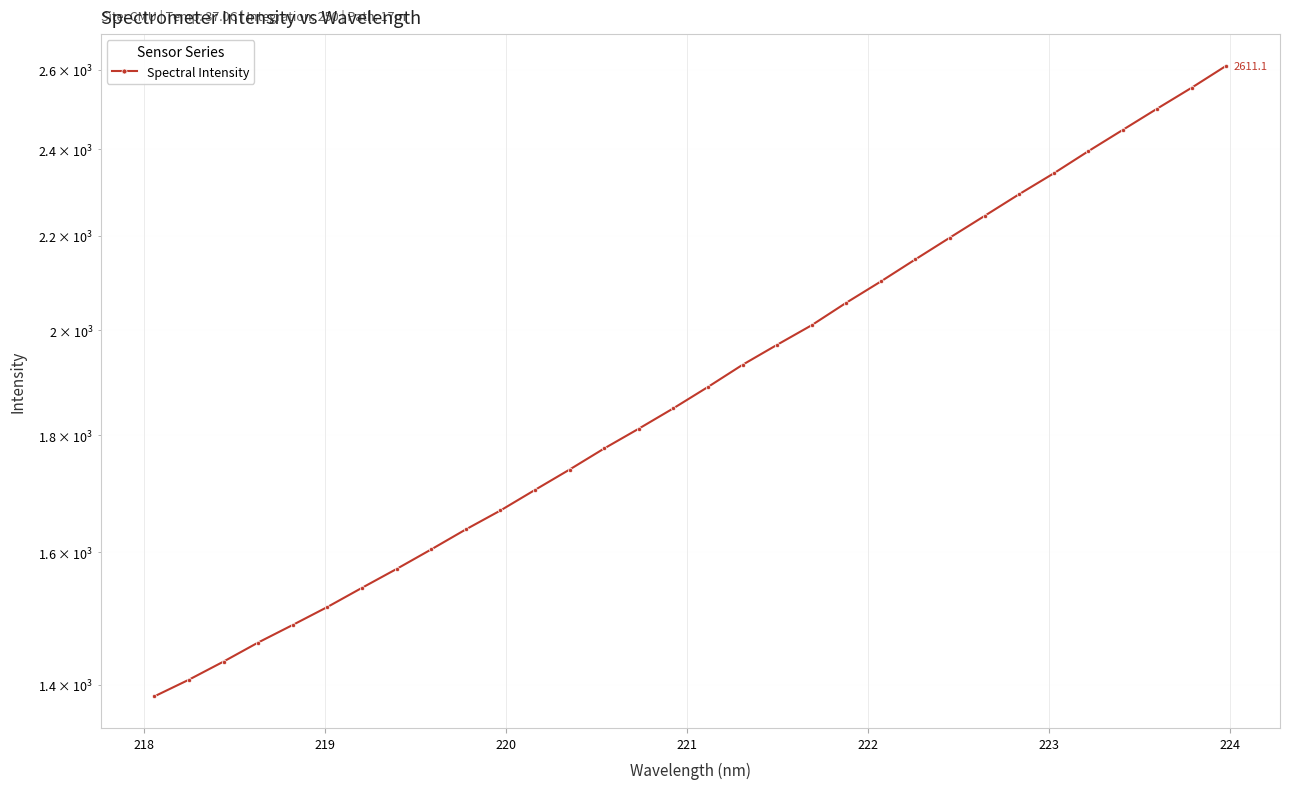

How many distinct data groups are displayed?

1